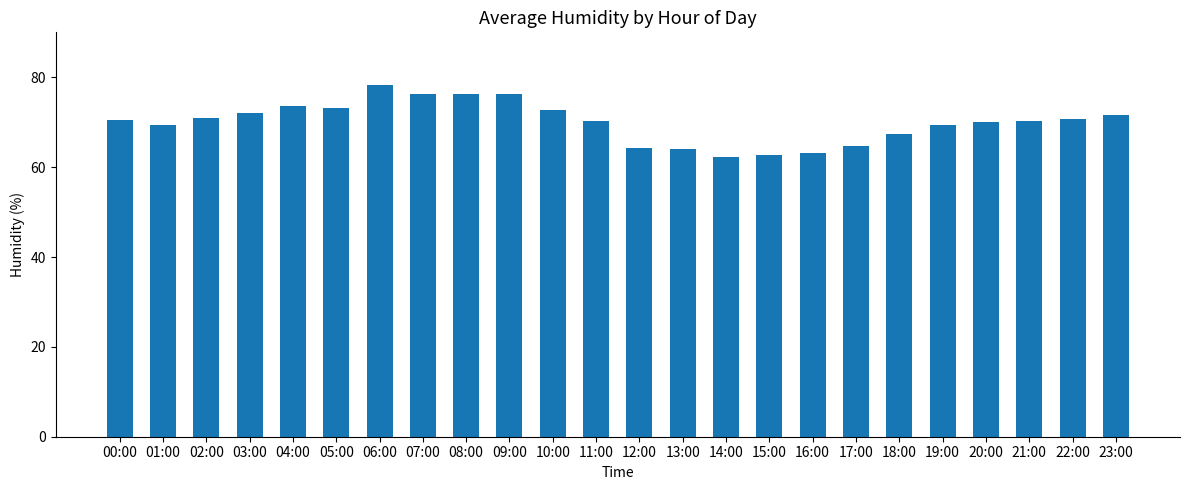

What is the ratio of the value at 21:00 to the value at 07:00?

0.9